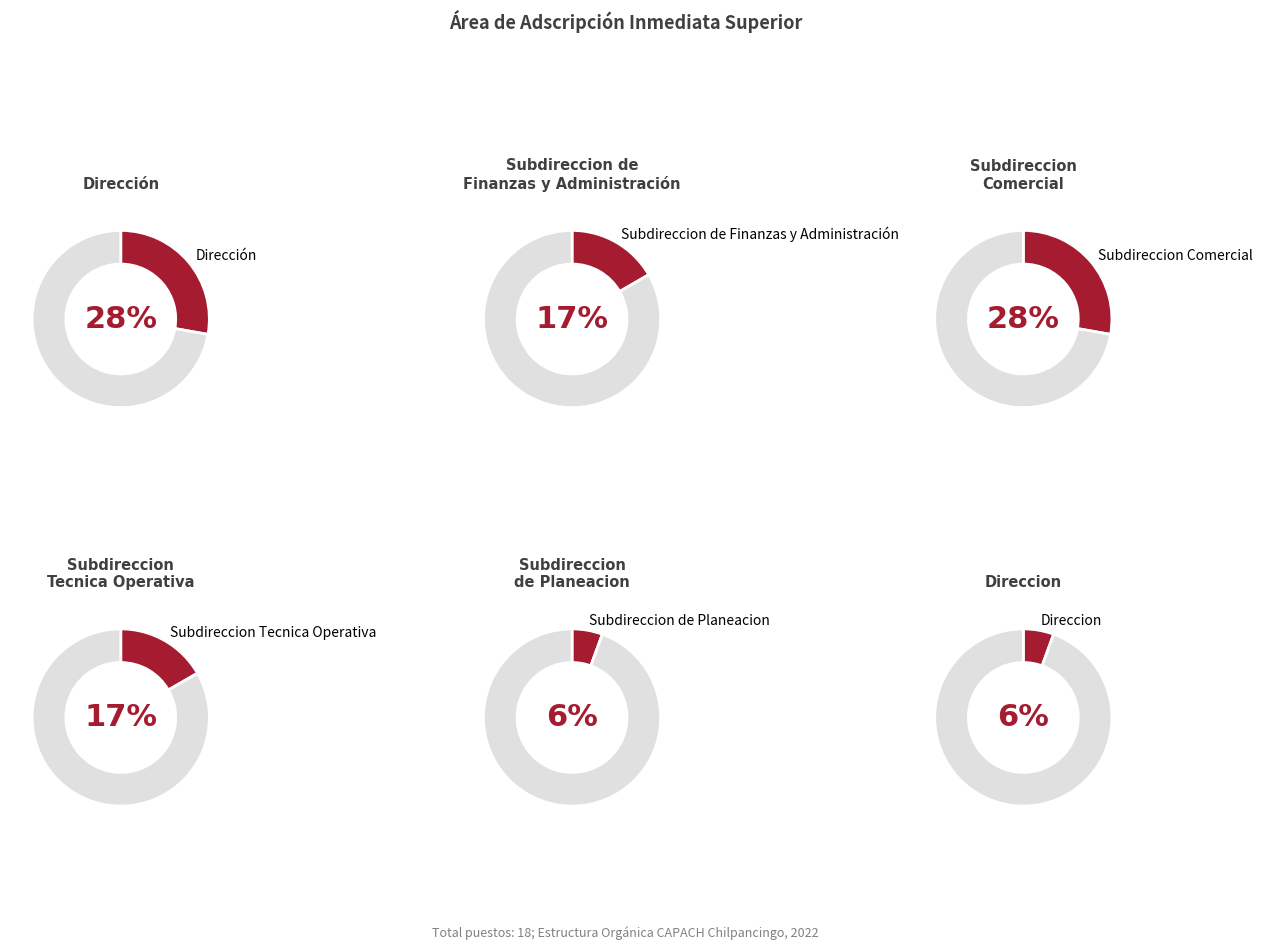

How many segments does this pie chart have?

6